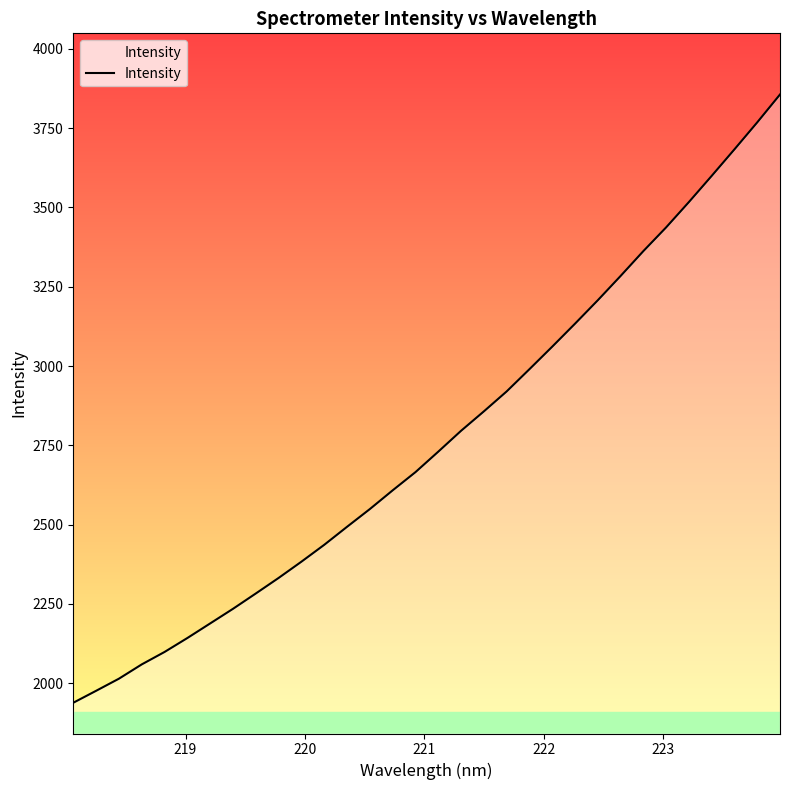

What is the difference between the maximum and minimum values?

1917.3